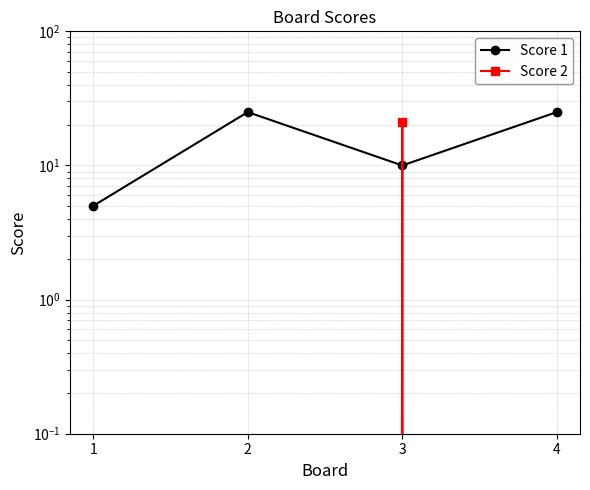

Reading left to right, transcribe all the data shown in this chart.

Score 1: 5	25	10	25
Score 2: 0	0	21	0